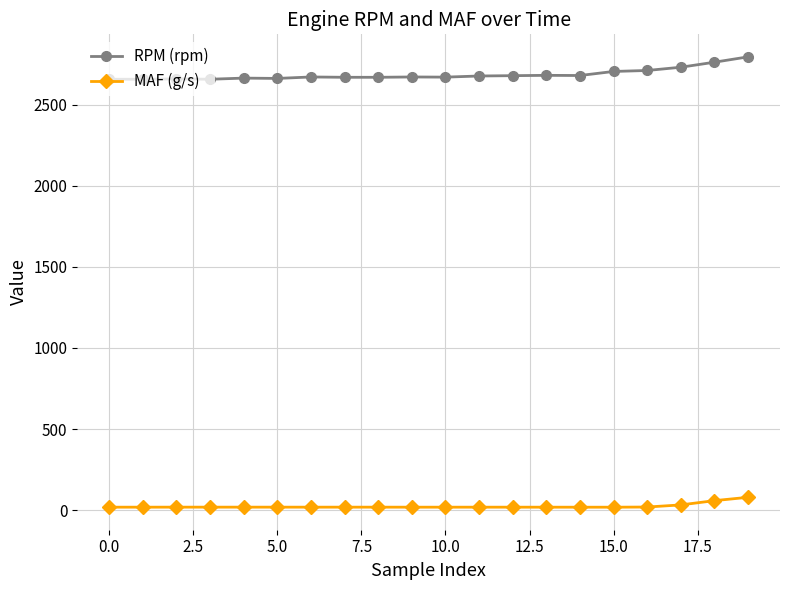

True or false: MAF (g/s) has more than 0 points higher than both neighbors.

True